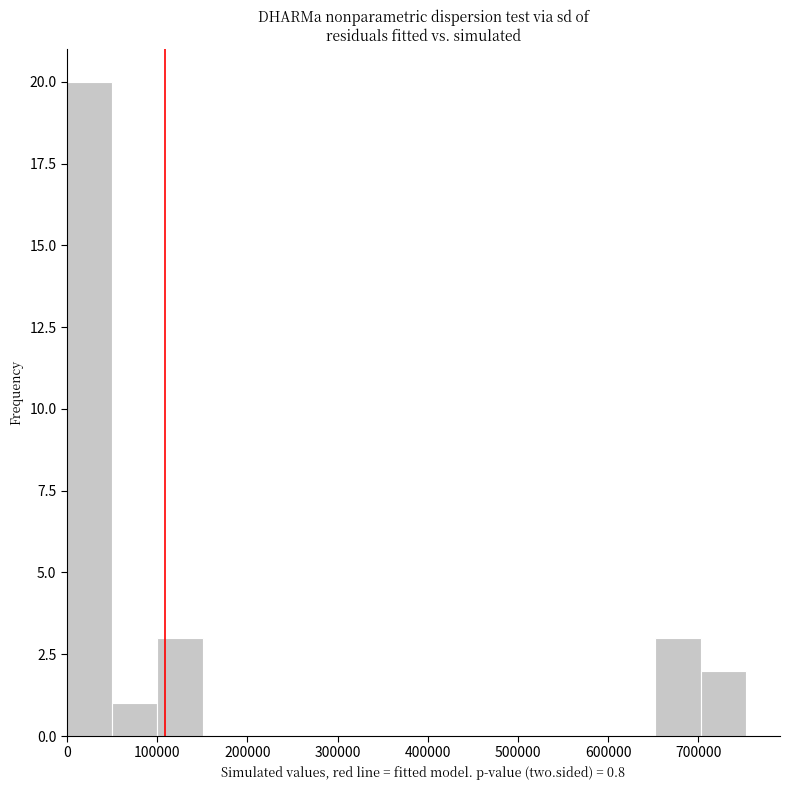

What is the height of the bar covering 650000 to 700000 on the x-axis? Neither the bar edges nor the heights are printed on the chart, so give them approximately, as read against the axes.

3